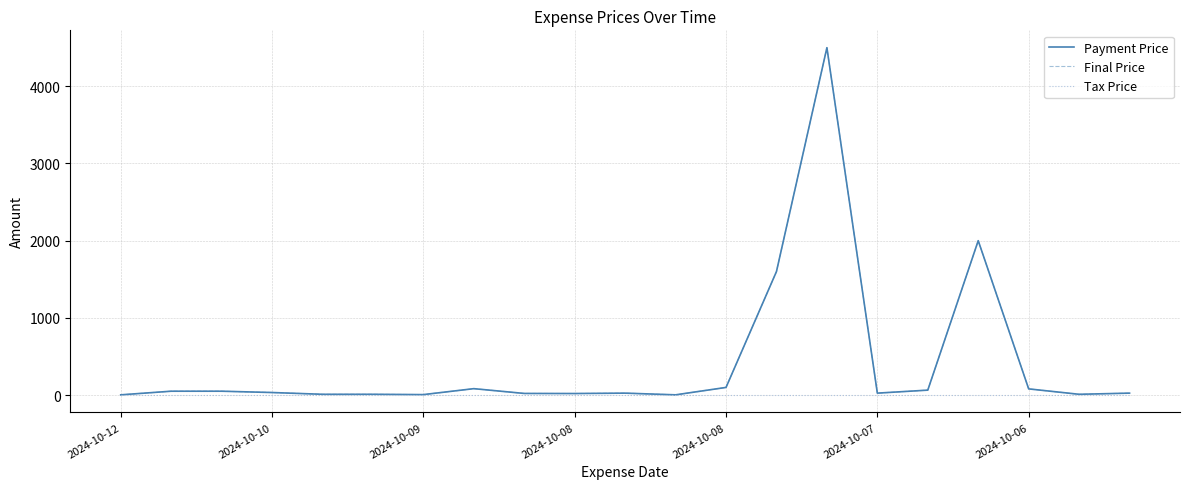

Which label corresponds to the smallest value in the chart?

2024-10-12